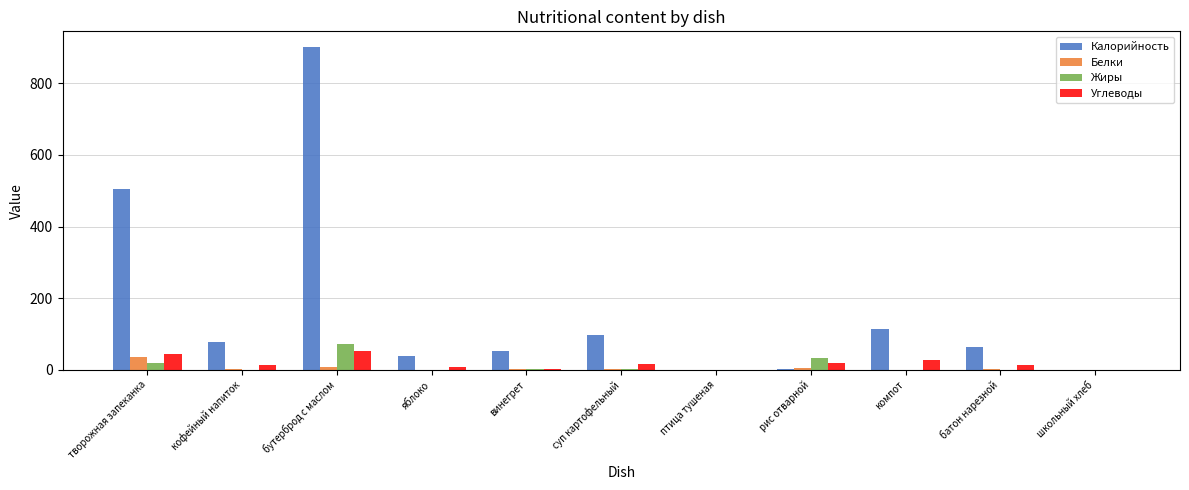

Does the chart contain stacked bars?

No